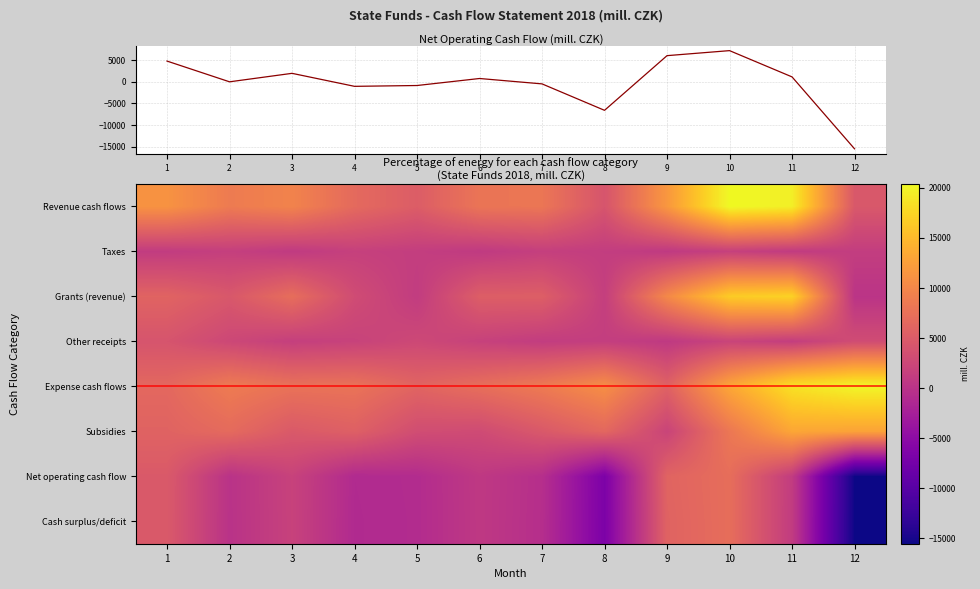

What is the sum of all Revenue cash flows values?

117787.9